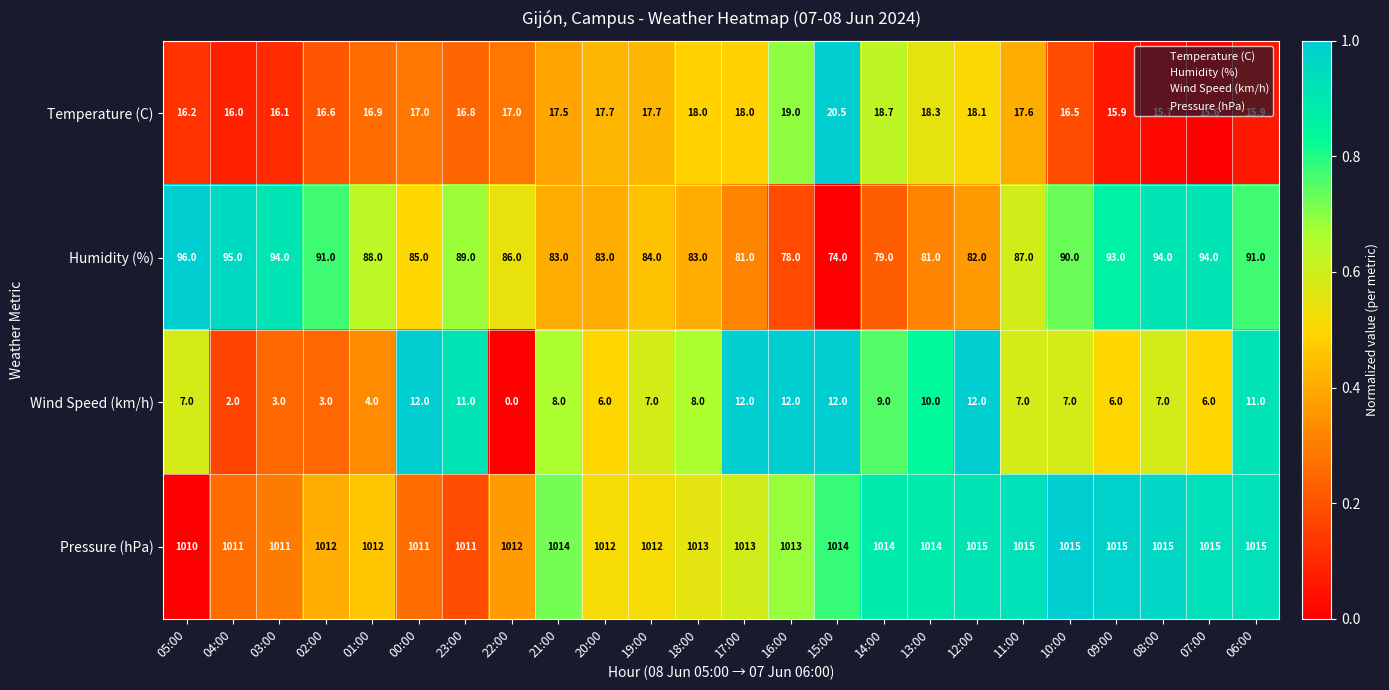

How many data points does each series have?

24